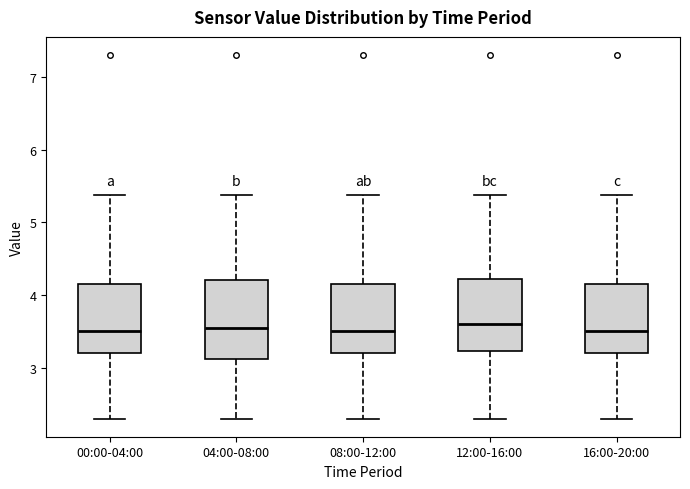

Reading left to right, transcribe this box plot: for each box, give where its median line is, the range the box spans, and where its two whiskers end, as read against the y-axis. The values are not printed on the chart, so give them approximately, as read against the axis.

00:00-04:00: median 3.5, box 3.2 to 4.1, whiskers 2.3 to 5.4
04:00-08:00: median 3.6, box 3.1 to 4.2, whiskers 2.3 to 5.4
08:00-12:00: median 3.5, box 3.2 to 4.1, whiskers 2.3 to 5.4
12:00-16:00: median 3.6, box 3.2 to 4.2, whiskers 2.3 to 5.4
16:00-20:00: median 3.5, box 3.2 to 4.1, whiskers 2.3 to 5.4